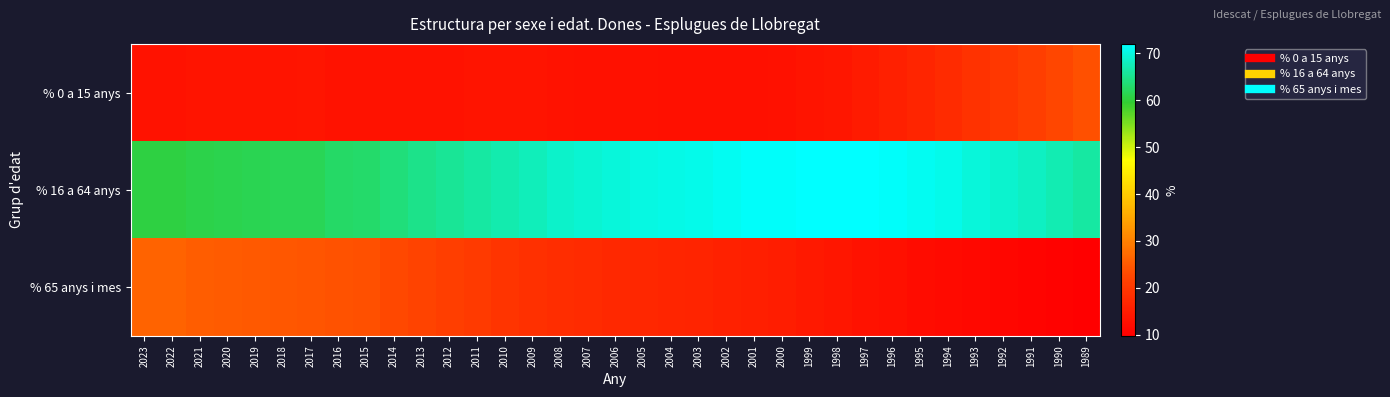

Which label corresponds to the largest value in the chart?

1998